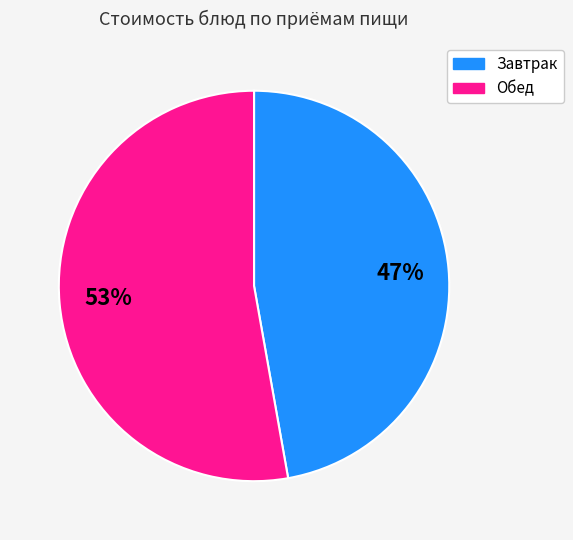

Which category has the biggest portion of the pie?

Обед